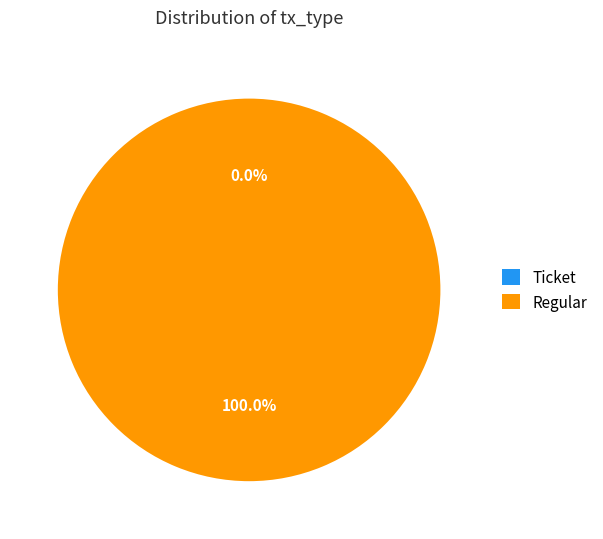

To the nearest percent, what is the combined percentage of Ticket and Regular?

100%